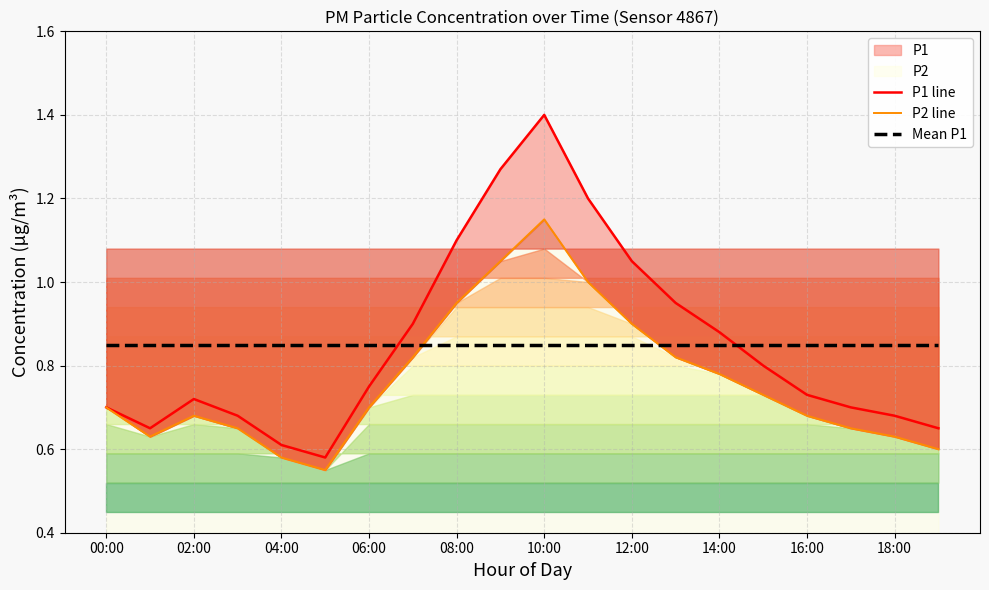

What is the value of the P1 line point at the 10th from the left?

1.3